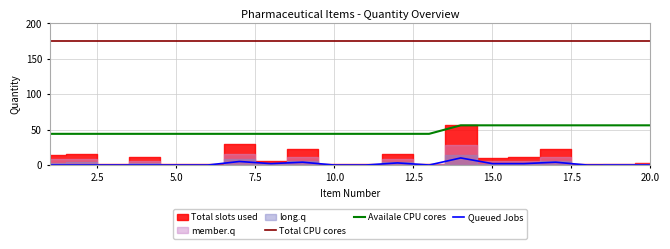

True or false: Queued Jobs and Availale CPU cores cross at least once.

False